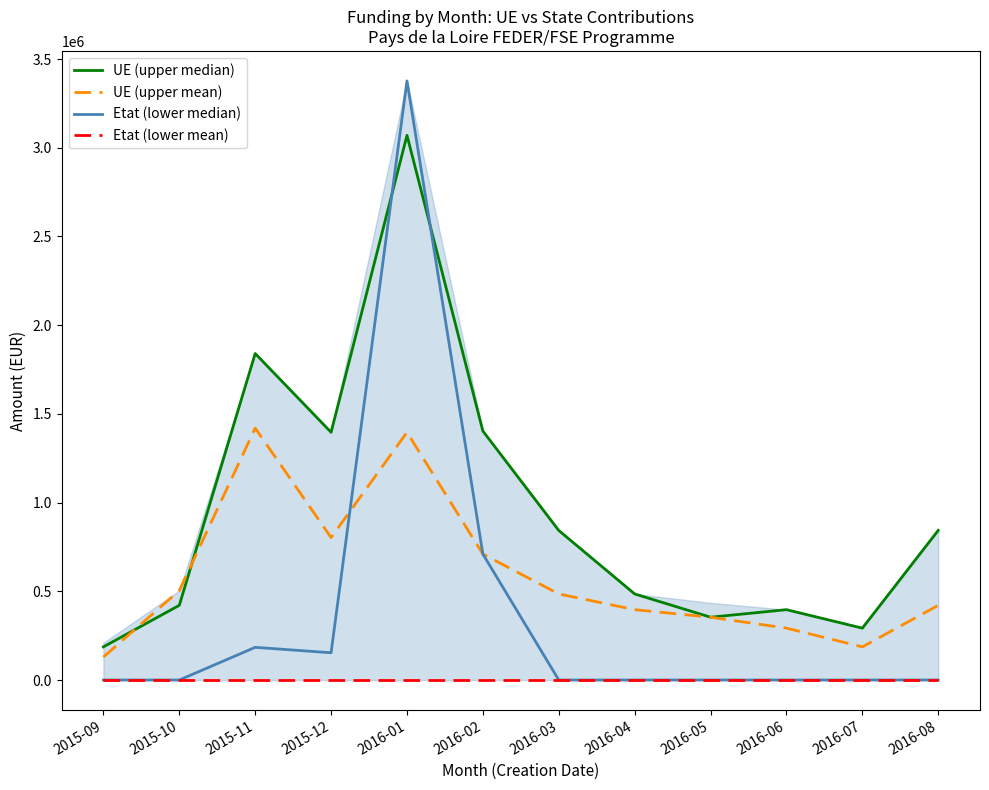

Where does the UE (upper mean) series first go above 485197?

2015-10